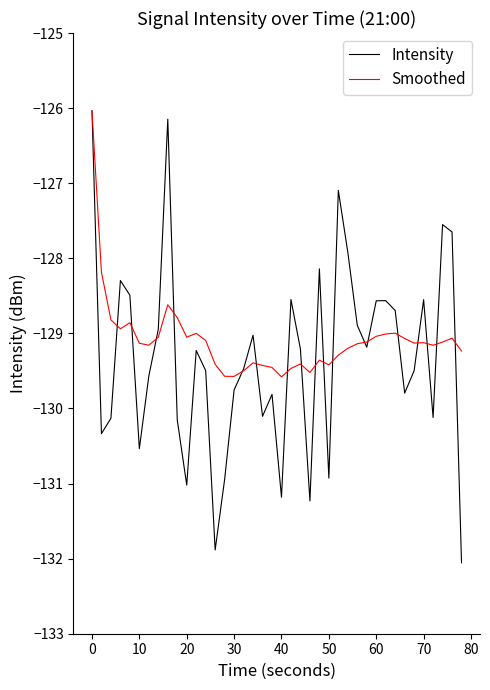

Which series has the widest spread of values?

Intensity